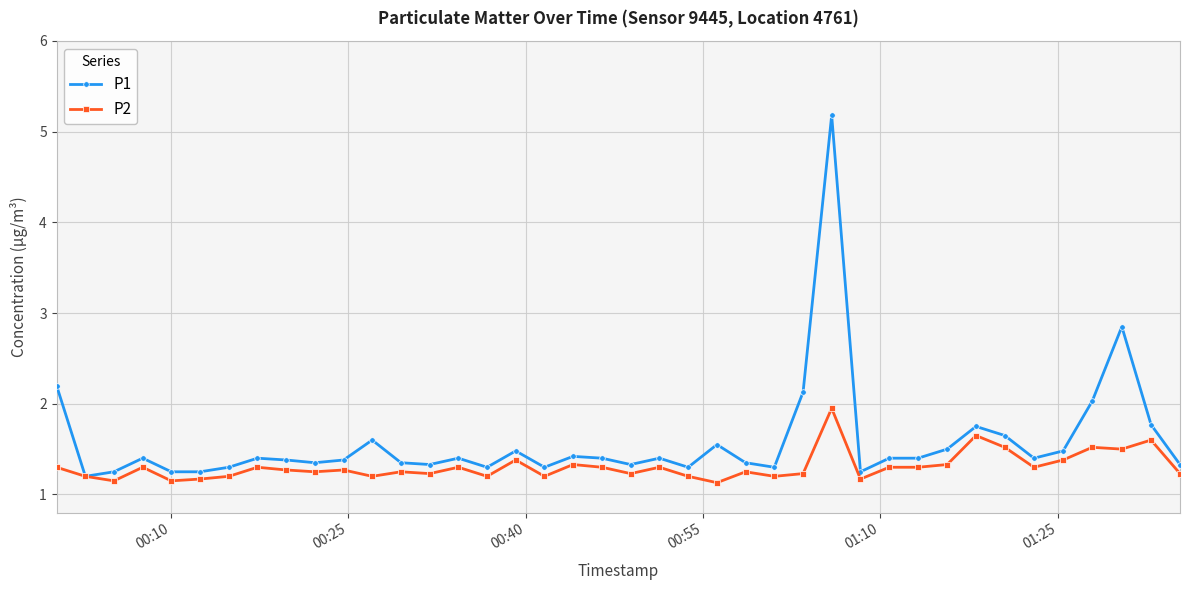

Rank the series by their maximum value, from lowest to highest.

P2, P1